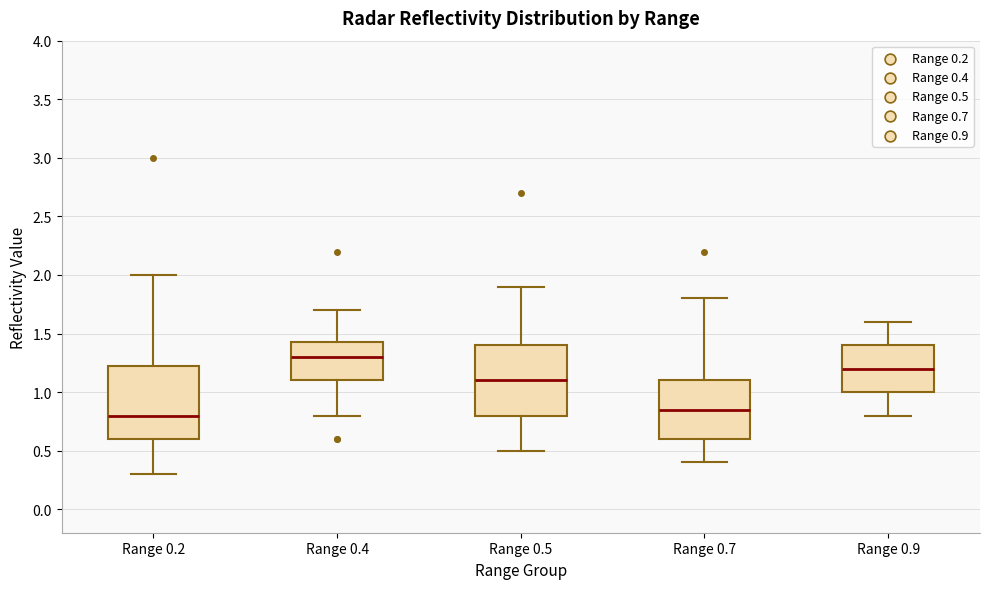

Where does the lower whisker of the box for Range 0.2 end on the y-axis? The values are not printed on the chart, so give them approximately, as read against the axis.

0.30